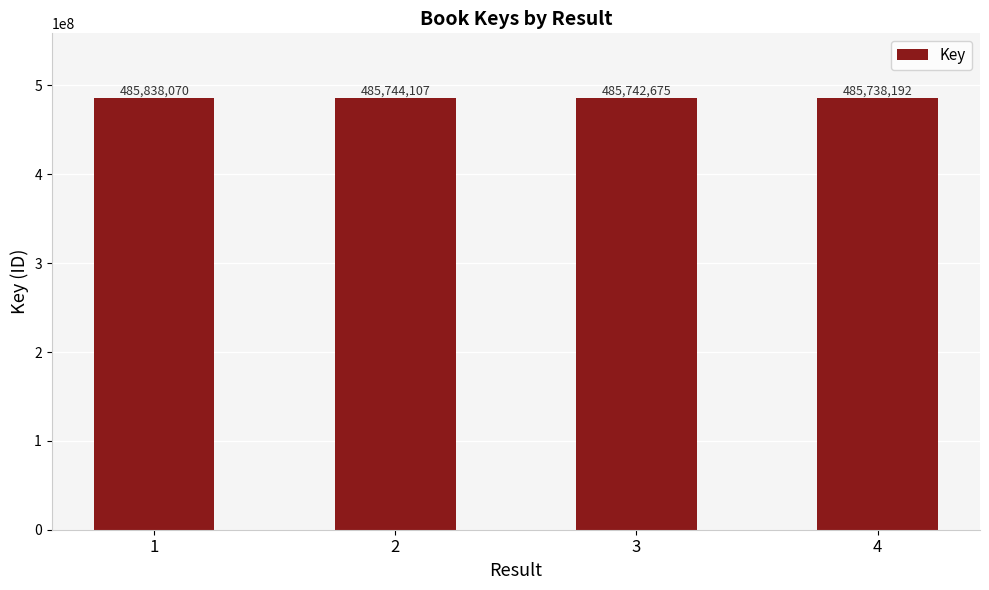

Reading left to right, list all the values displayed in this chart.

485838070	485744107	485742675	485738192